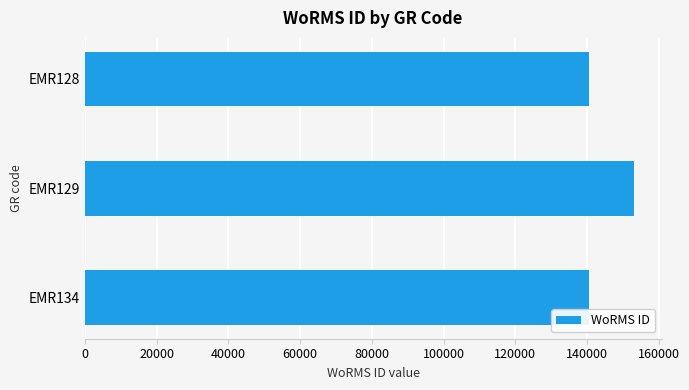

What is the change in value from EMR129 to EMR134?

-12462